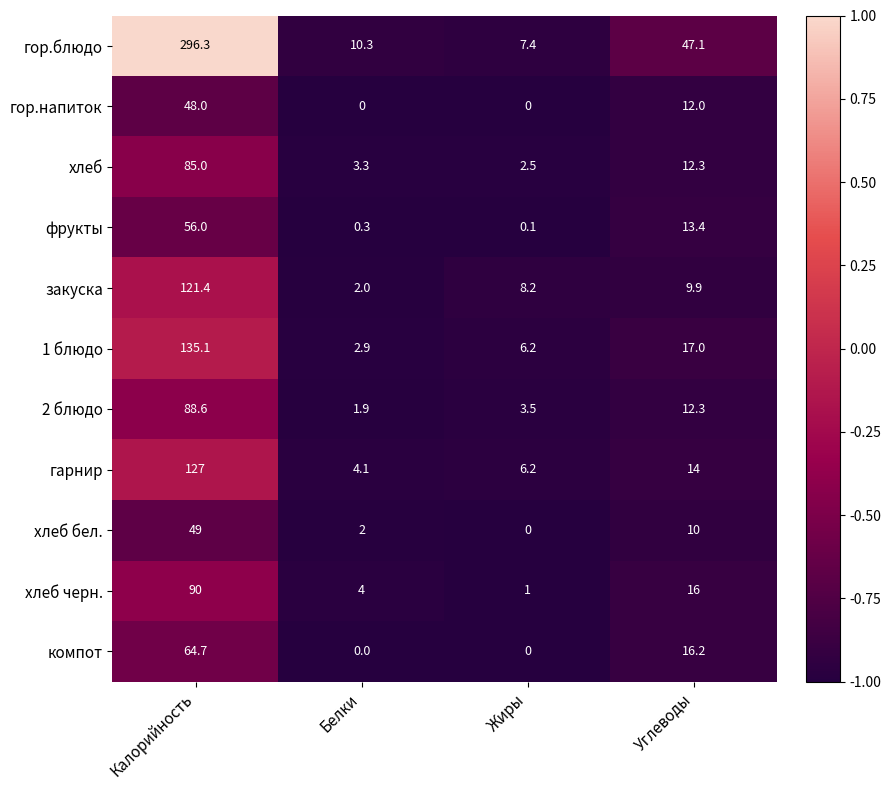

List the series in order of their peak value, highest first.

гор.блюдо, 1 блюдо, гарнир, закуска, хлеб черн., 2 блюдо, хлеб, компот, фрукты, хлеб бел., гор.напиток